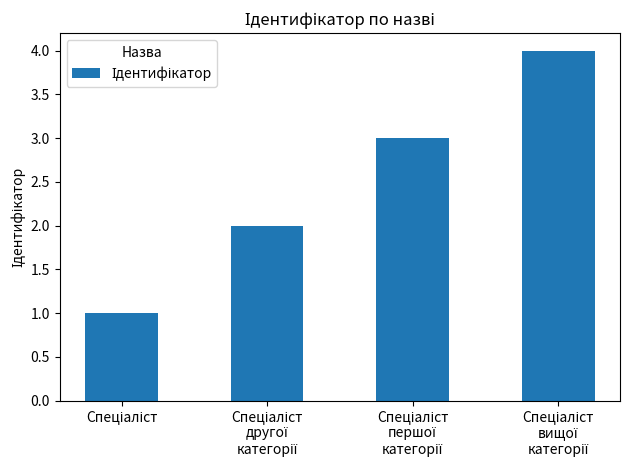

What is the greatest value displayed?

4